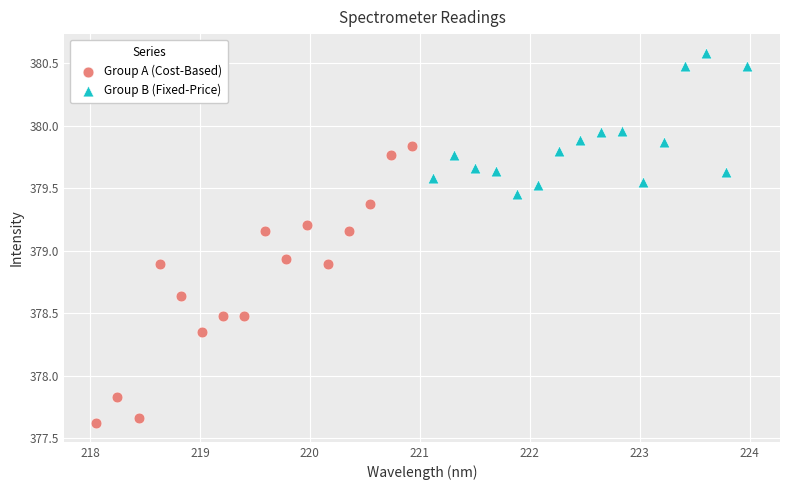

Which series has the widest spread of Y values?

Group A (Cost-Based)